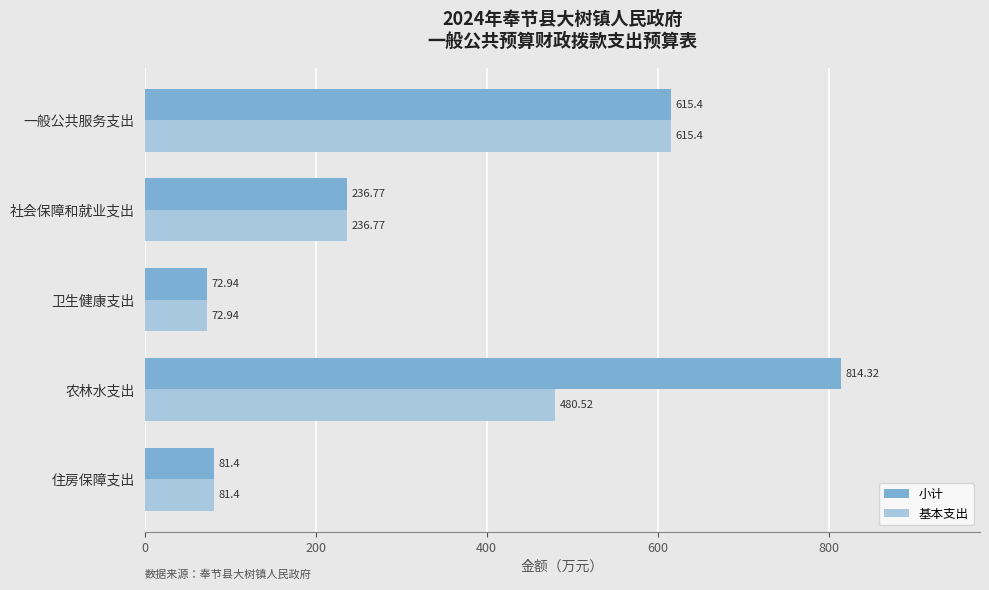

How many categories are shown in the chart?

5